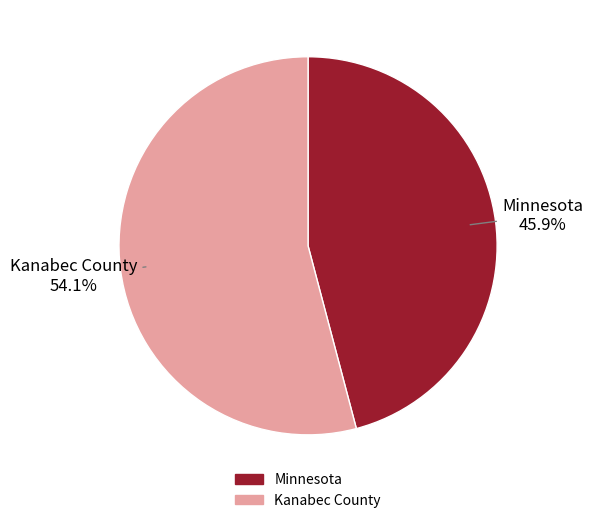

True or false: Kanabec County accounts for 40% of the total.

False